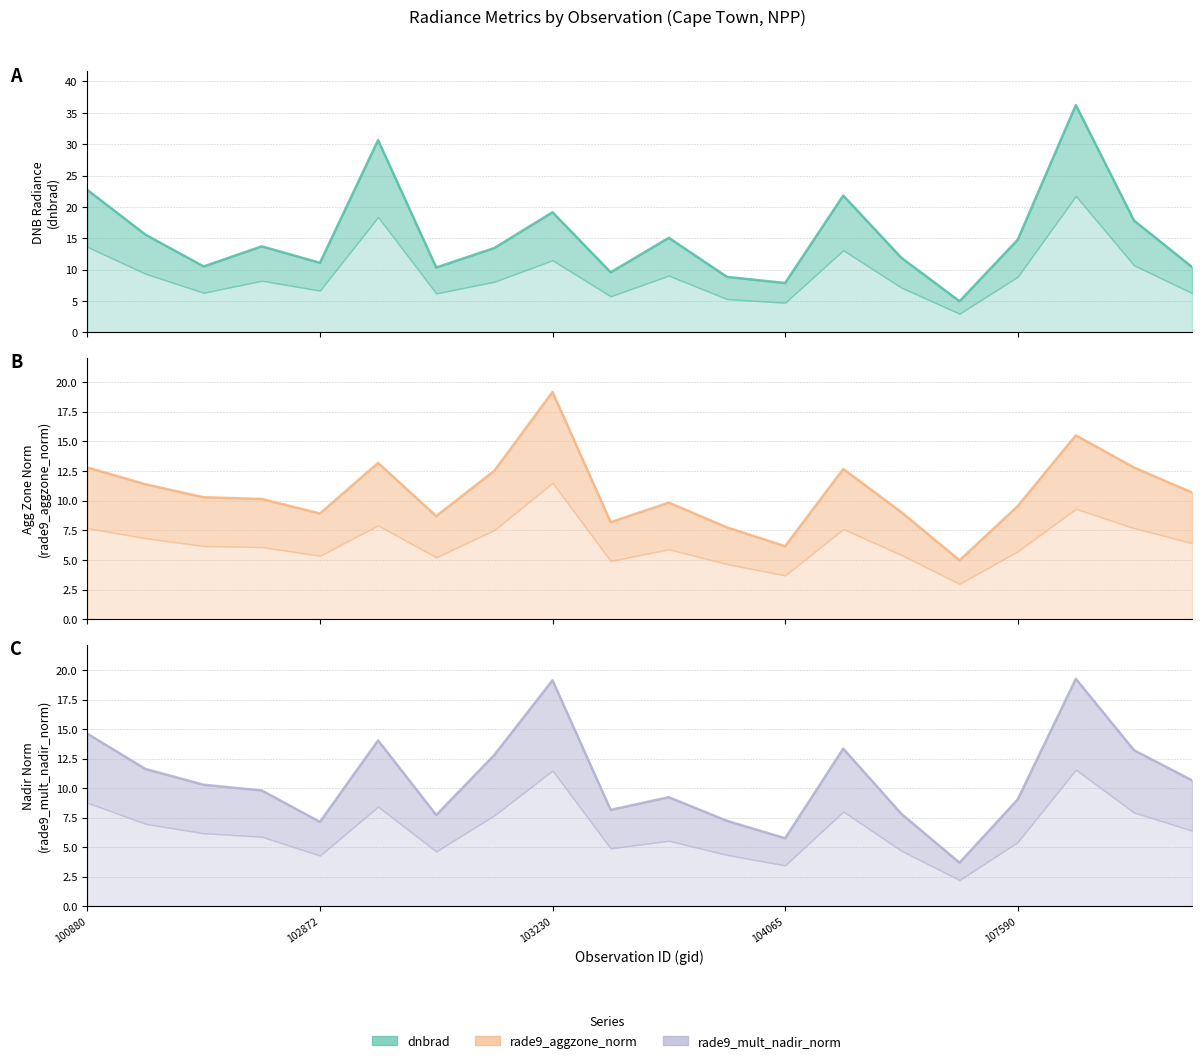

What is the value of the rade9_mult_nadir_norm point at the 5th from the left?

7.1